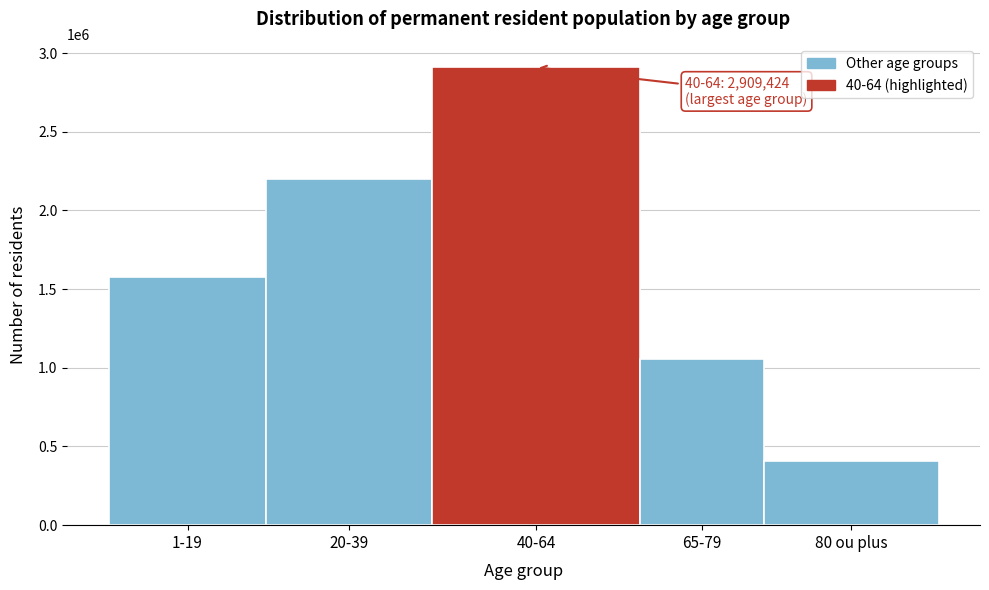

Reading left to right, extract all data points from this chart.

1580022	2198925	2909424	1056864	408701